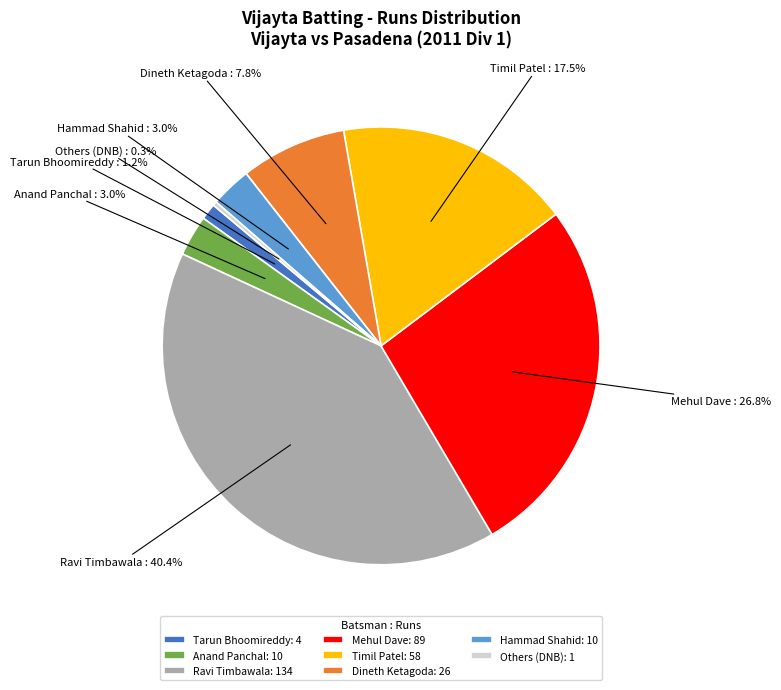

Does any single category account for the majority?

No